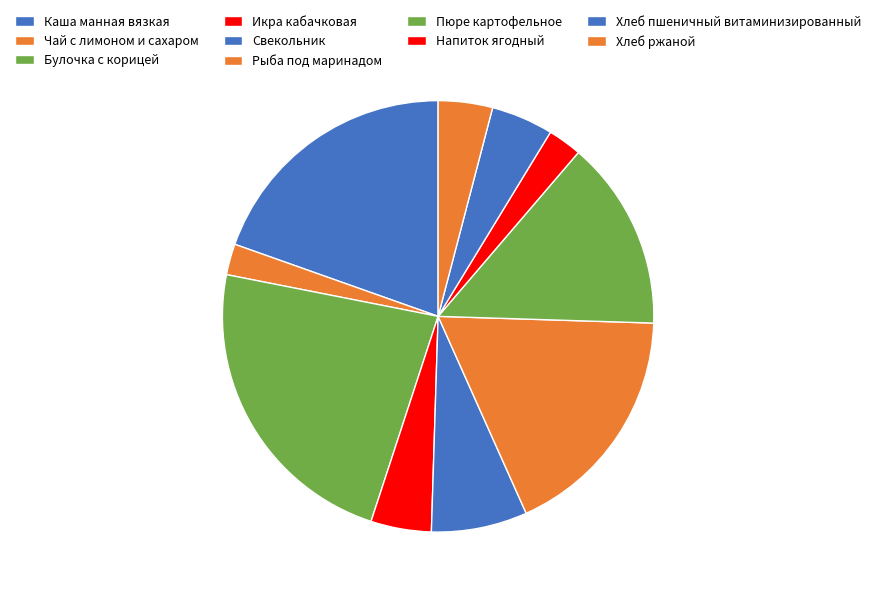

How many slices are in this pie chart?

10